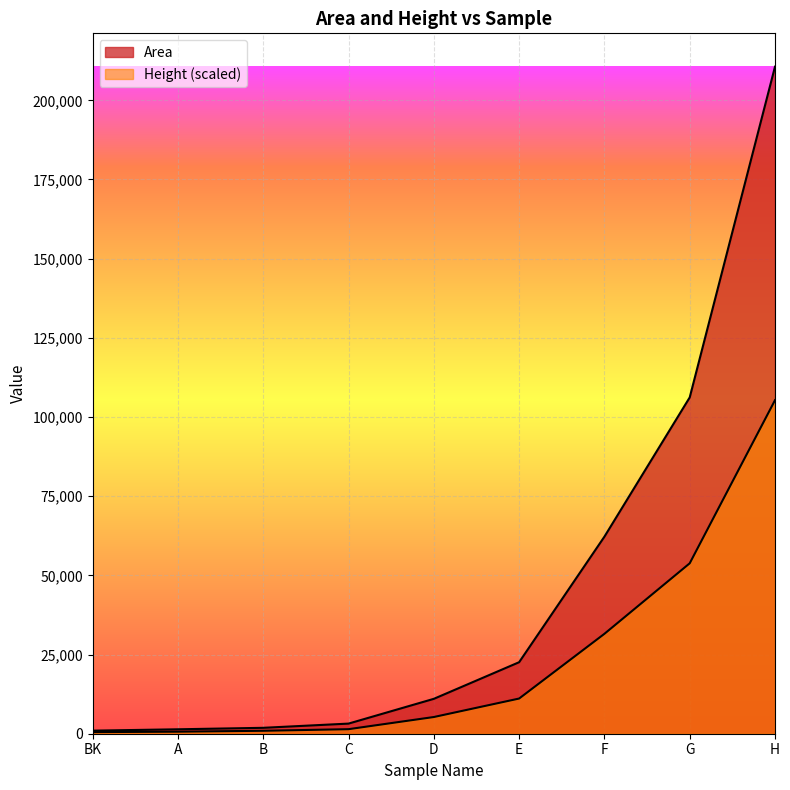

The value of Area at E is 29828.7. True or false?

False